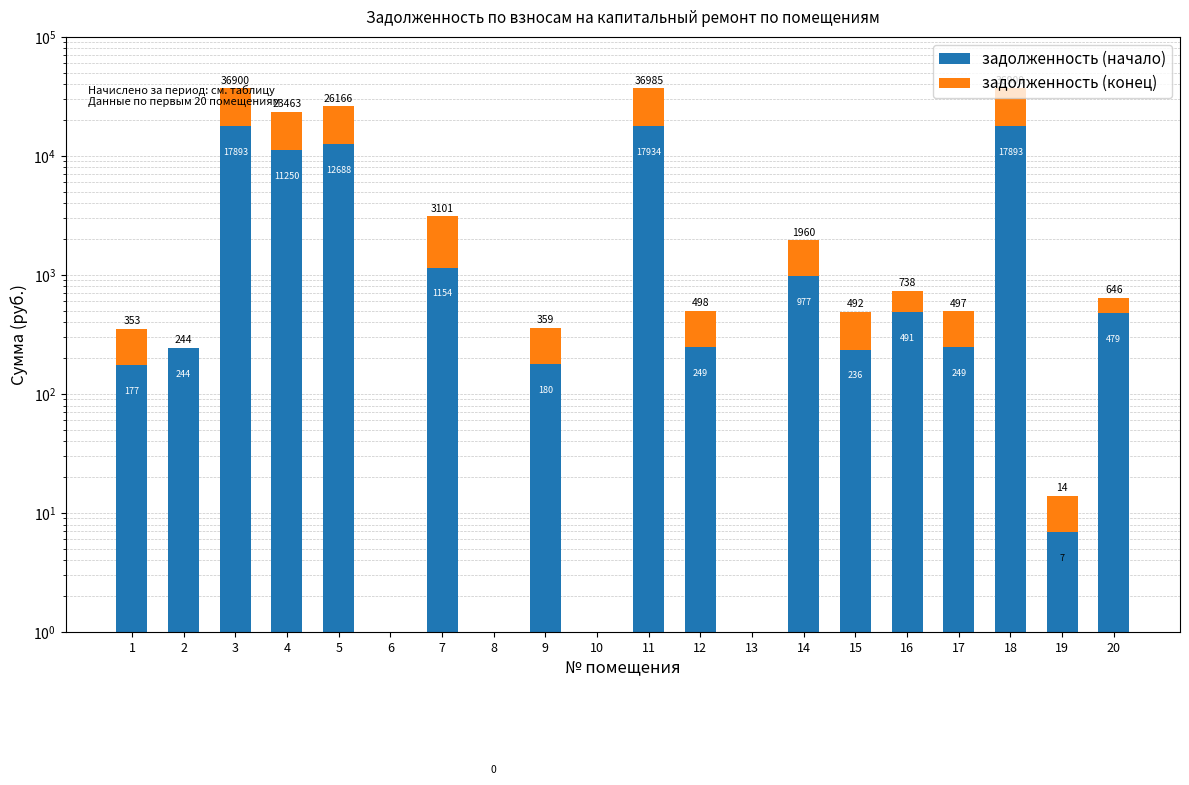

Is it true that задолженность (начало) equals 1454.3 at 14?

False